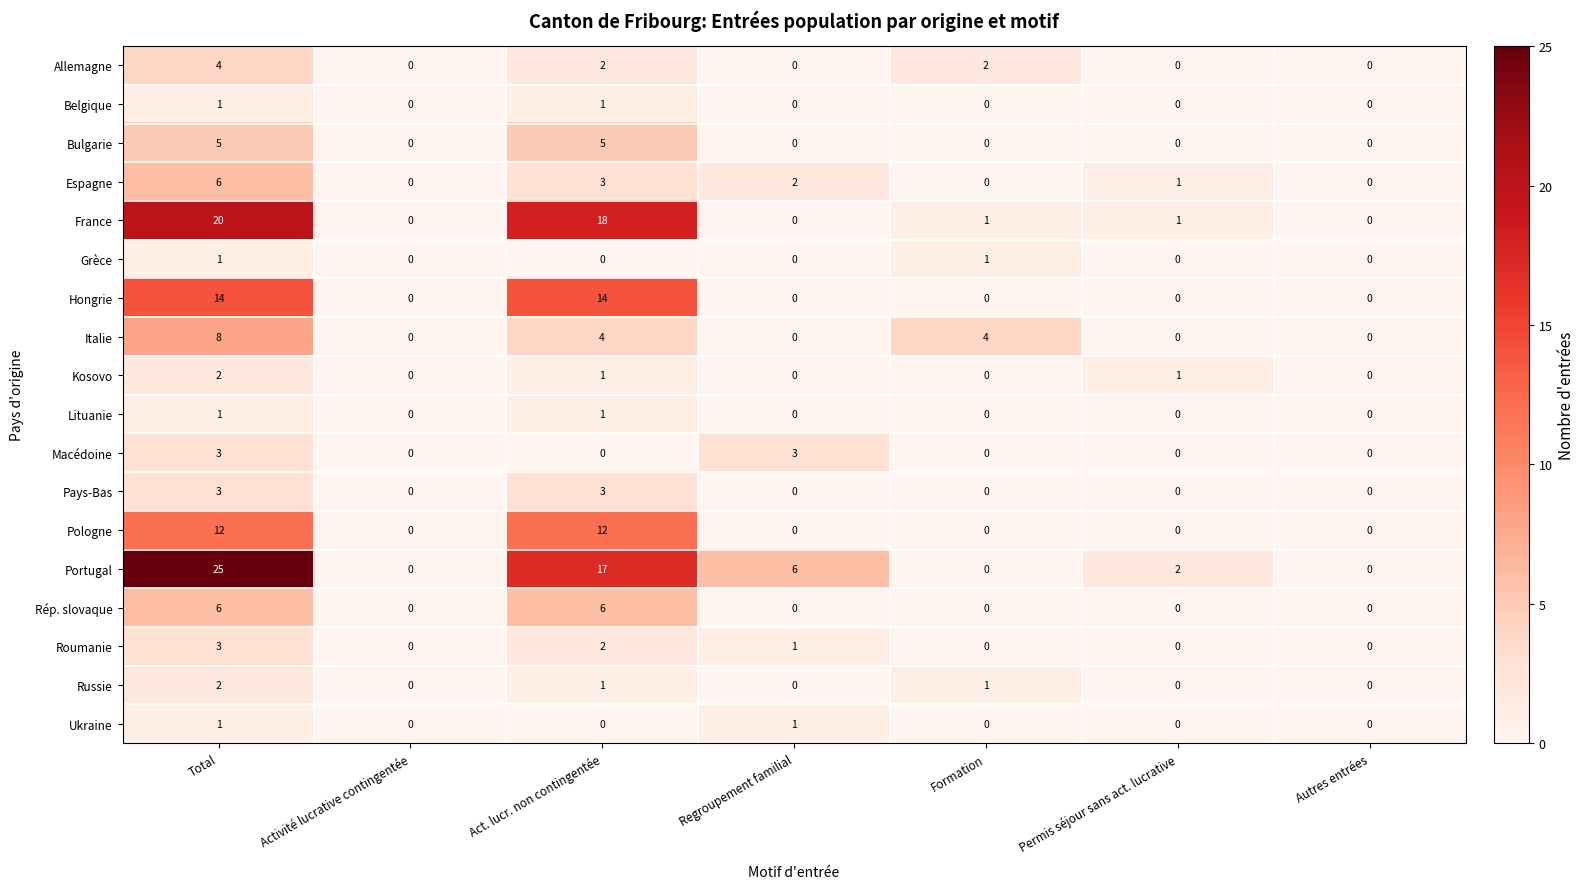

What is the total value across all series at Permis séjour sans act. lucrative?

5